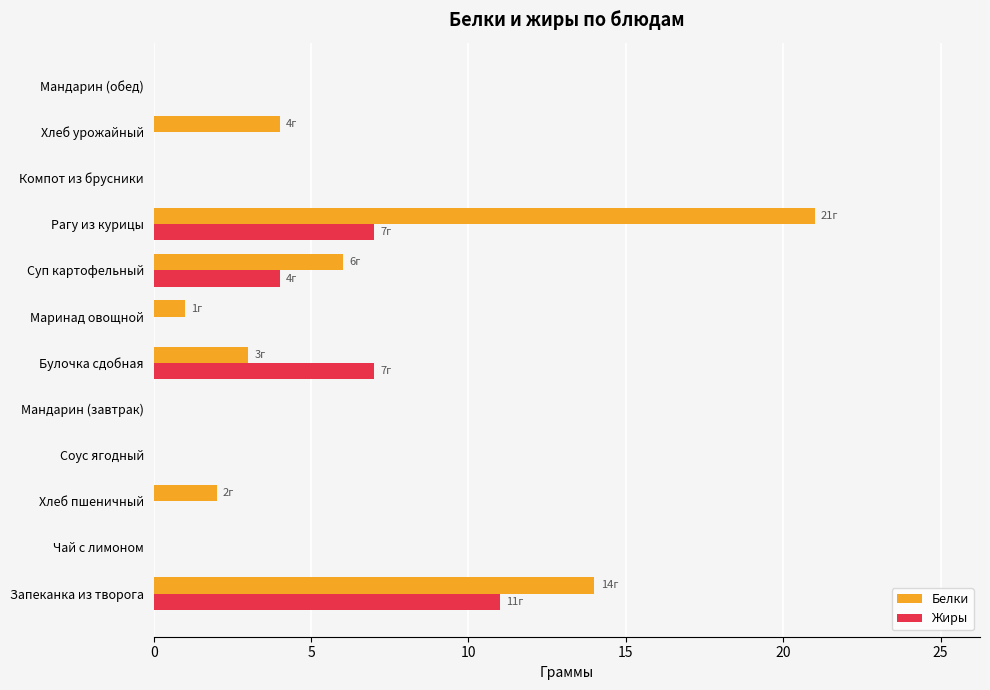

How many distinct data groups are displayed?

2